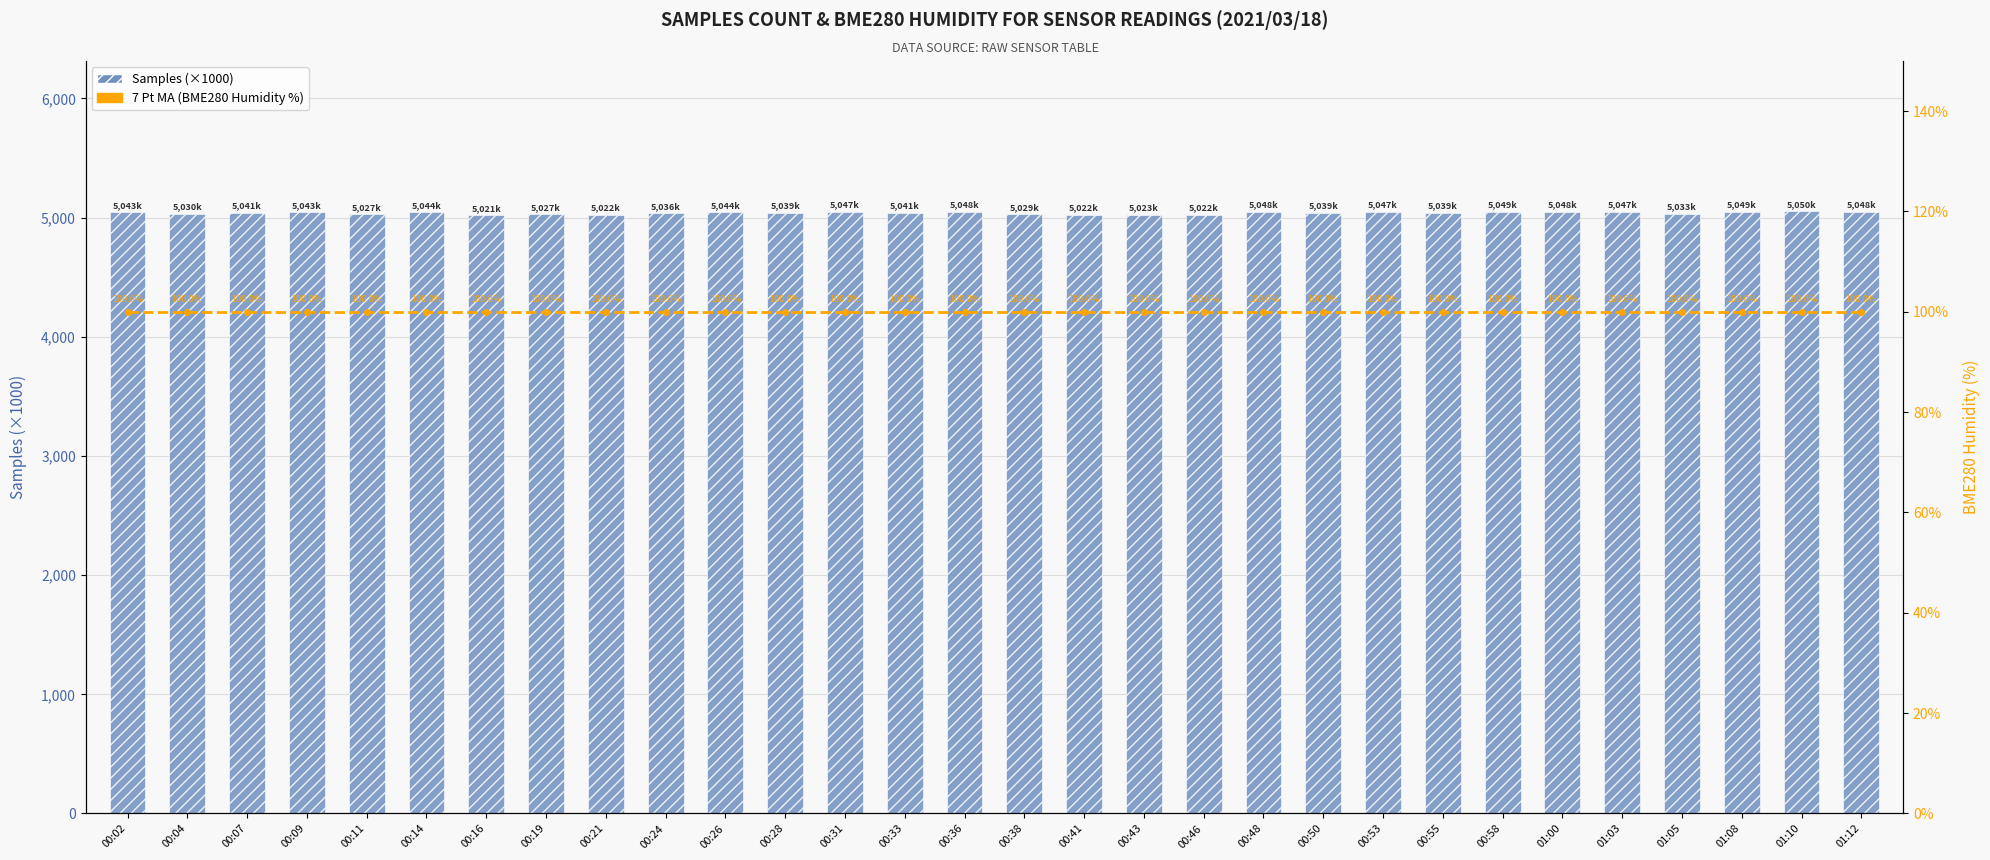

What is the minimum value shown in the chart?

100.0